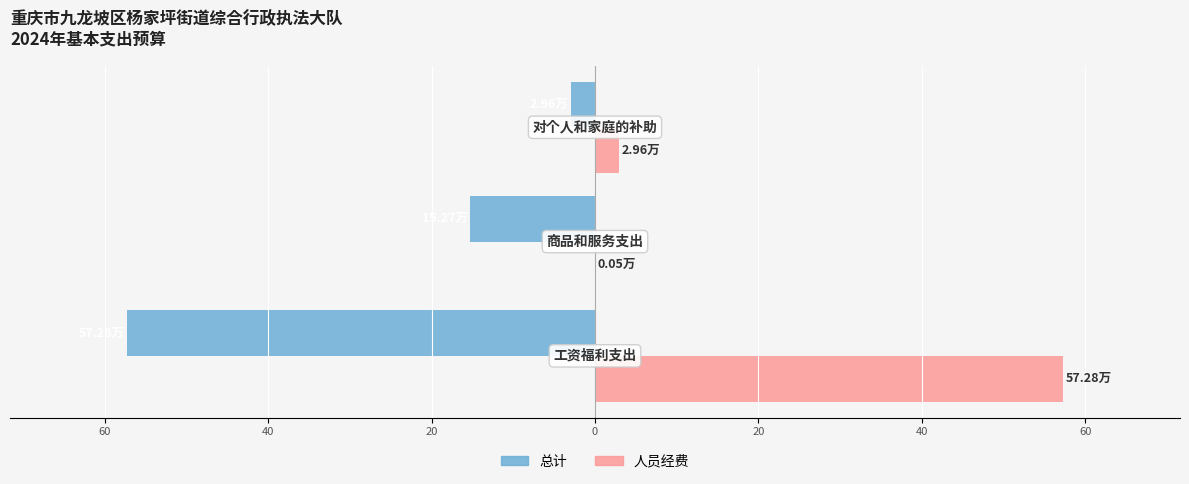

What are all the series names shown in the legend?

总计, 人员经费